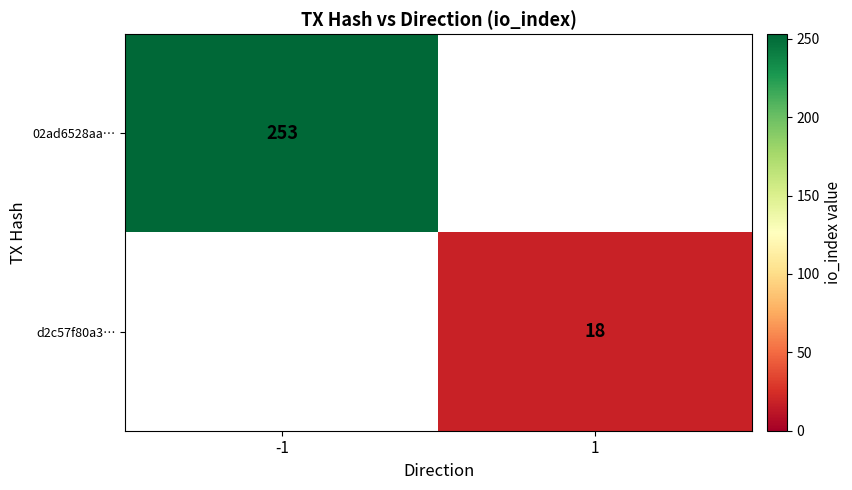

What is the smallest value displayed?

18.0